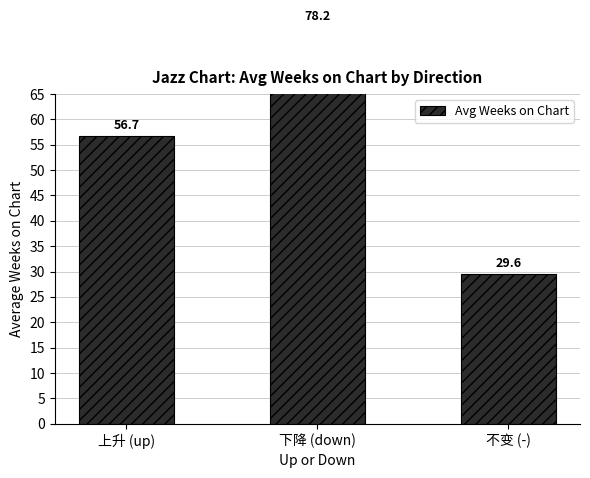

List the labels in order of value, smallest first.

不变 (-), 上升 (up), 下降 (down)